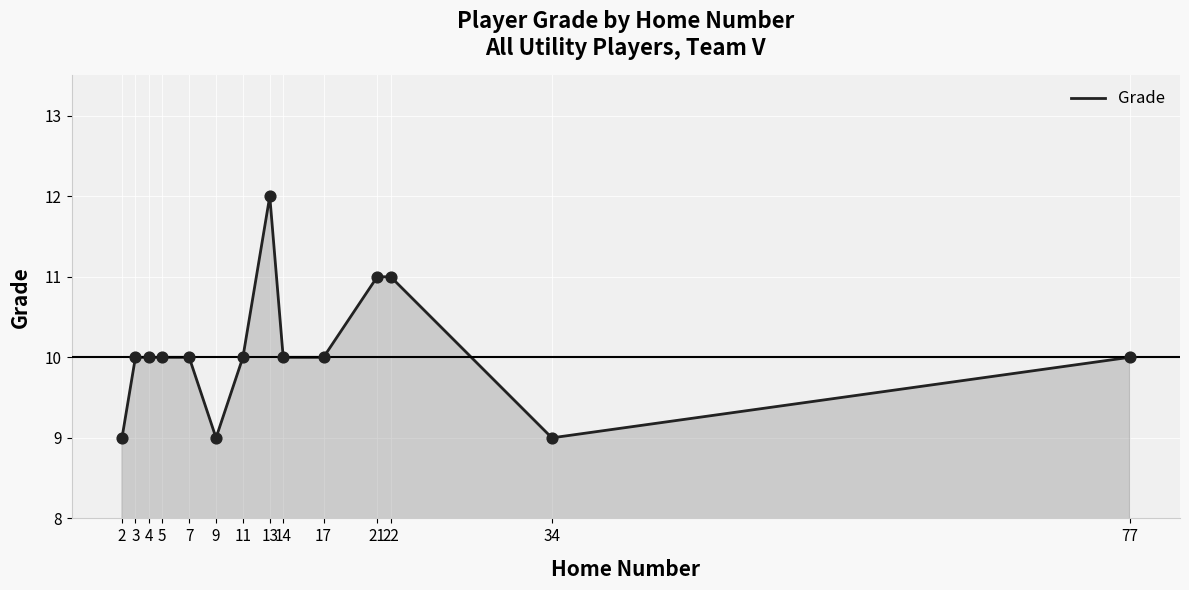

Approximately how many times larger is the value at 21 compared to 13?

0.9